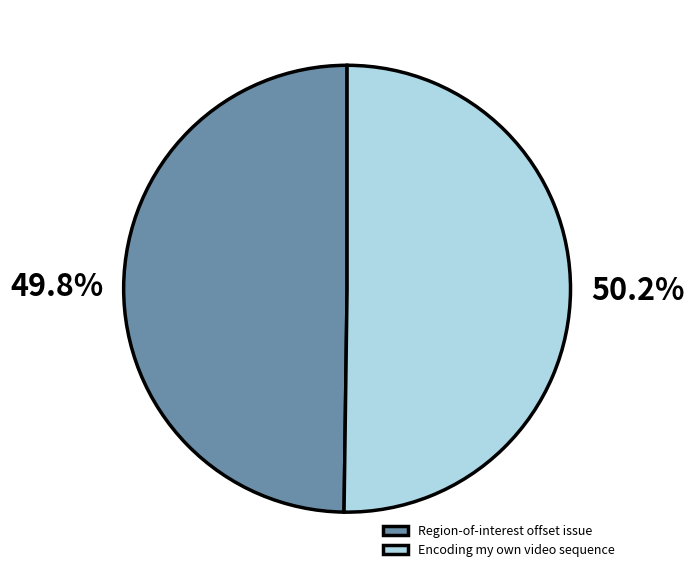

What percentage is the Region-of-interest offset issue slice, to the nearest percent?

50%